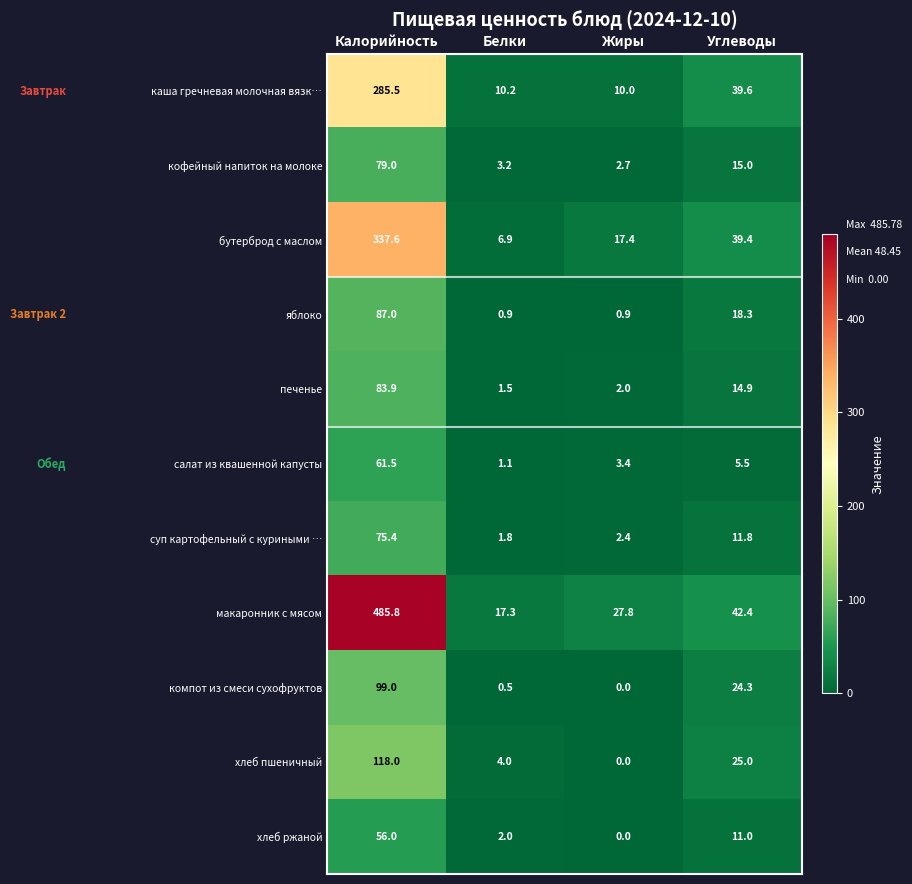

Where does the кофейный напиток на молоке series first go above 15?

Калорийность